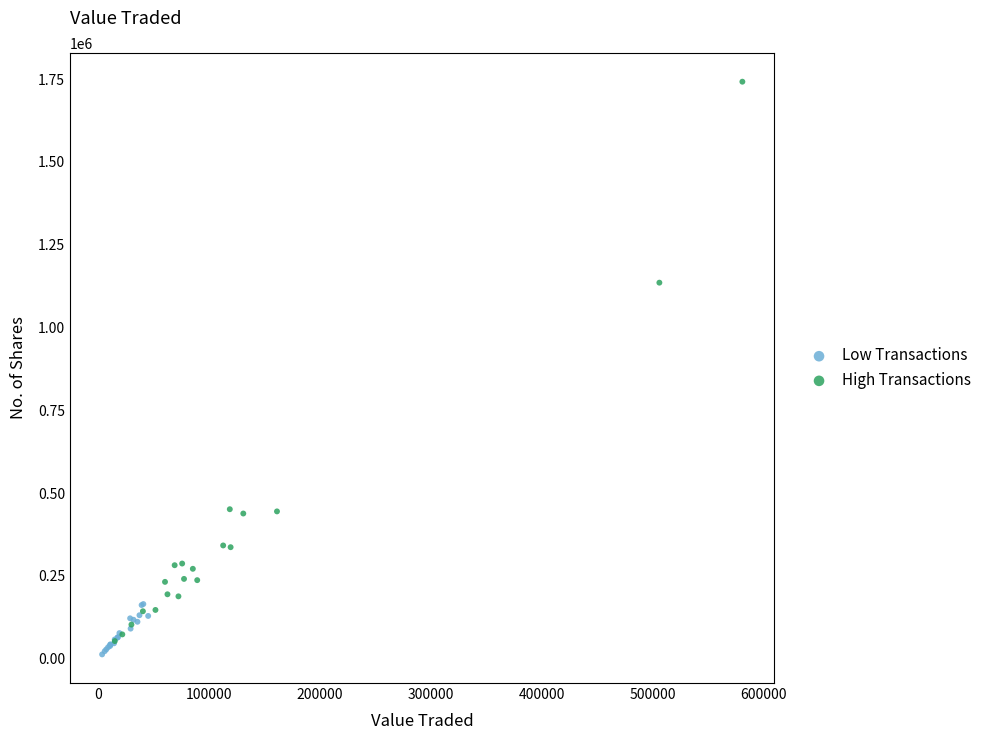

Which series contains the lowest Y value?

Low Transactions